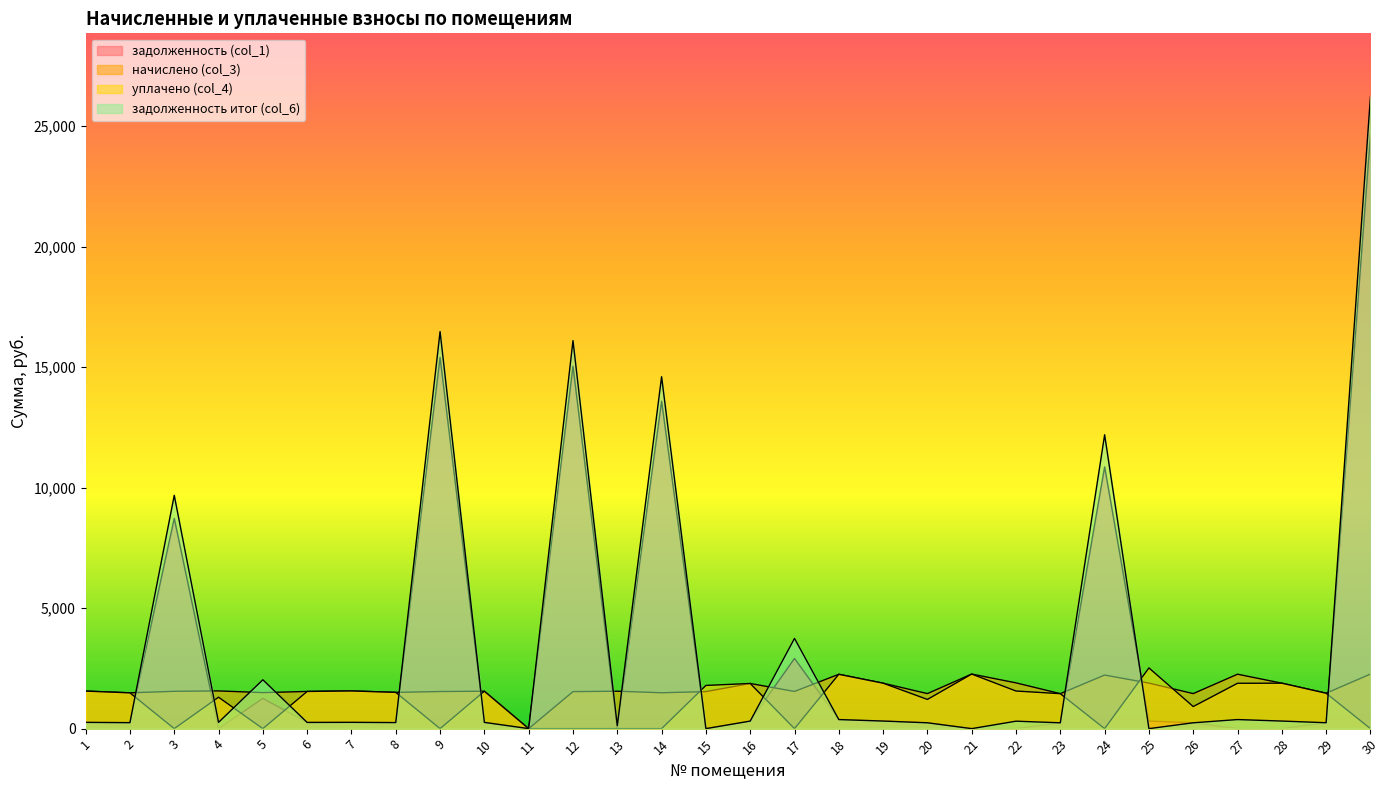

What is the difference between the highest and lowest values at 13?

1551.8